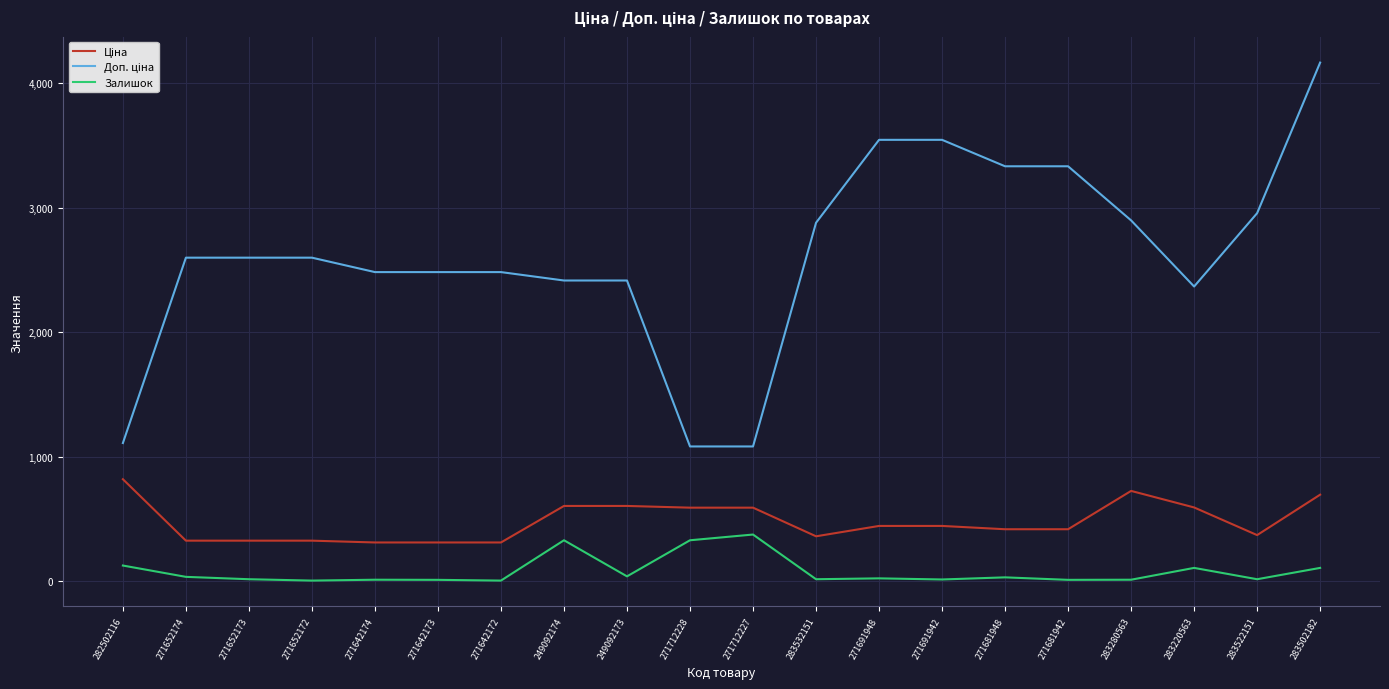

At which category does the chart reach its peak across all series?

283502182